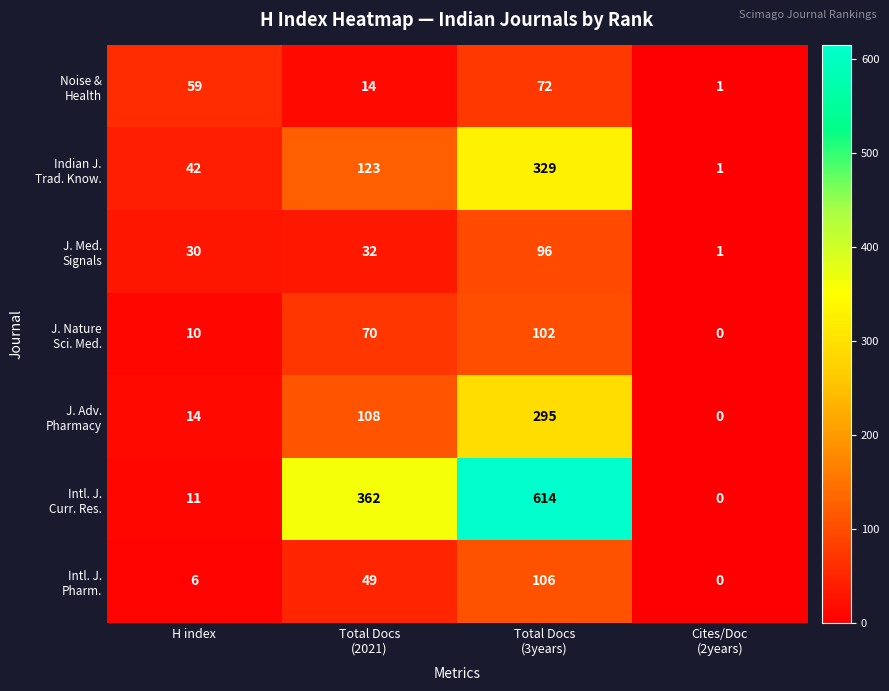

At how many categories does at least one series exceed 317?

2